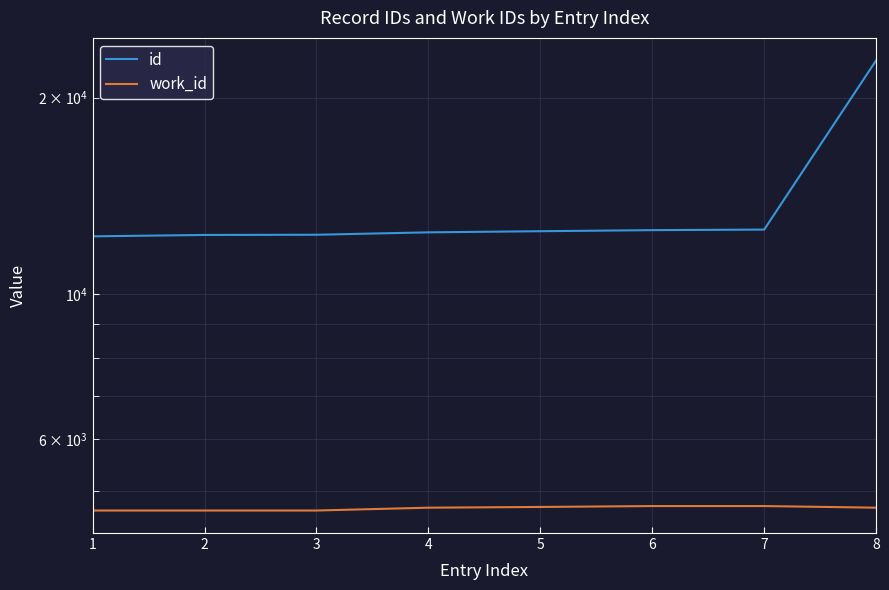

The value of work_id at 5 is 4730. True or false?

True